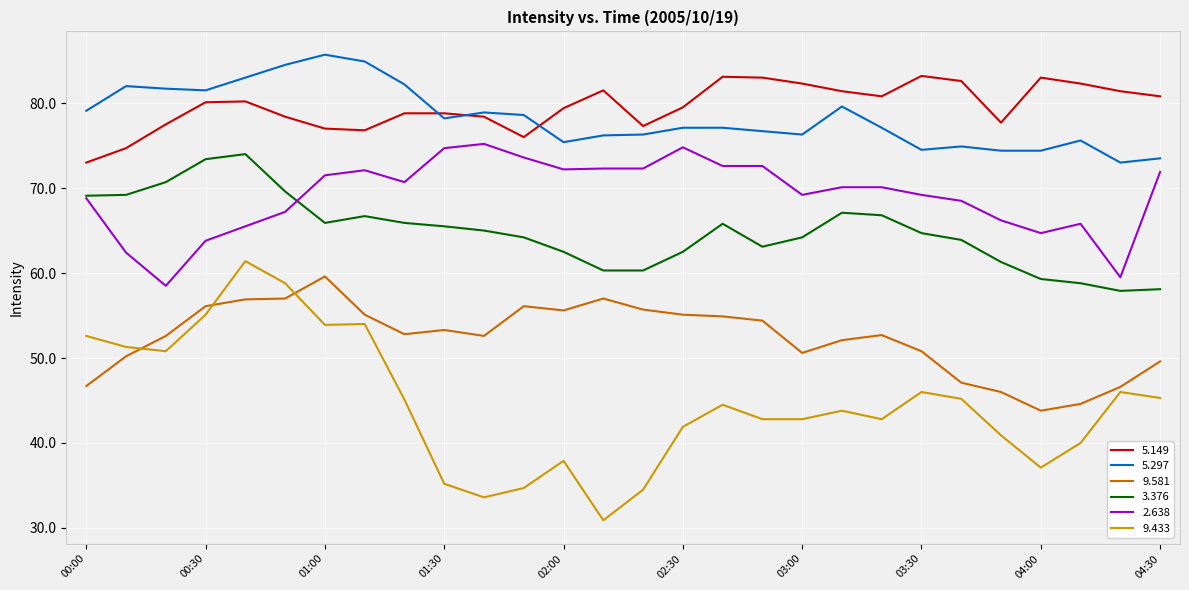

What is the maximum value shown in the chart?

85.7